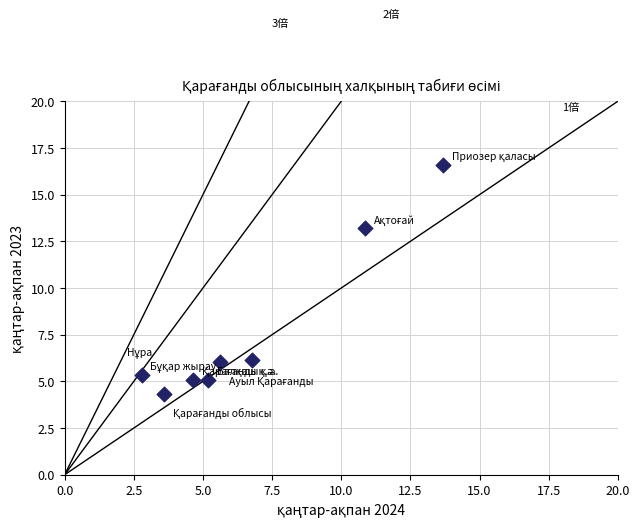

What is the range of Y values (max minus min)?

12.3